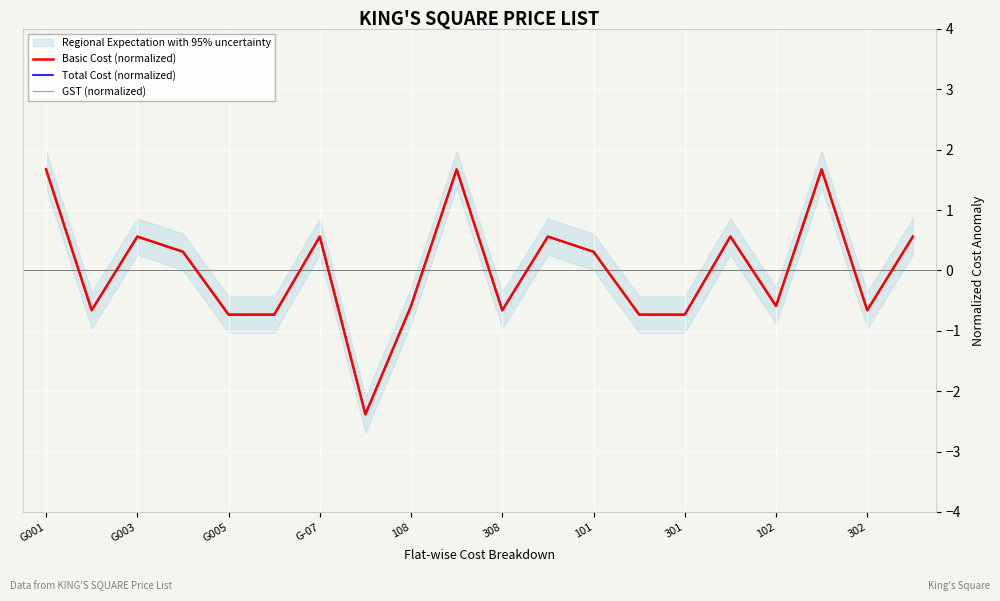

The Basic Cost (normalized) series shows -1.1 at 308. True or false?

False